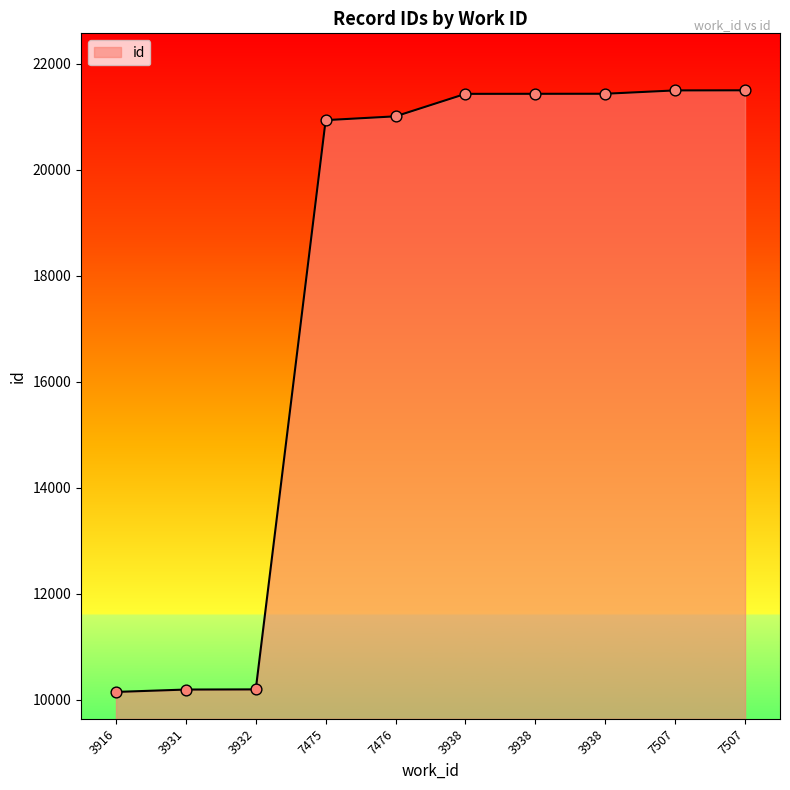

Does the chart have visible grid lines?

No